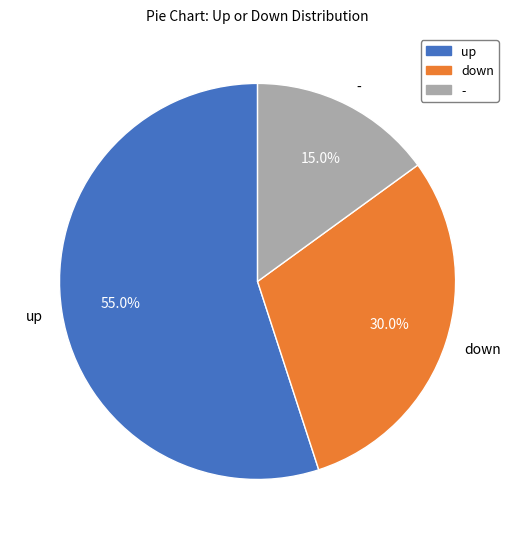

To the nearest percent, what is the difference between the down and - slice percentages?

15%